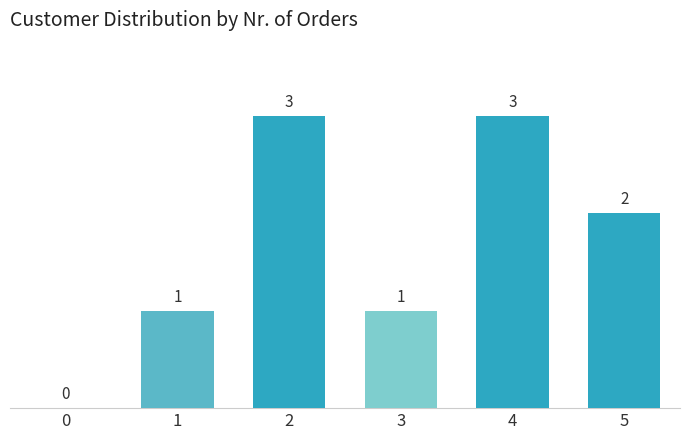

Reading left to right, extract all data points from this chart.

0=0	1=1	2=3	3=1	4=3	5=2